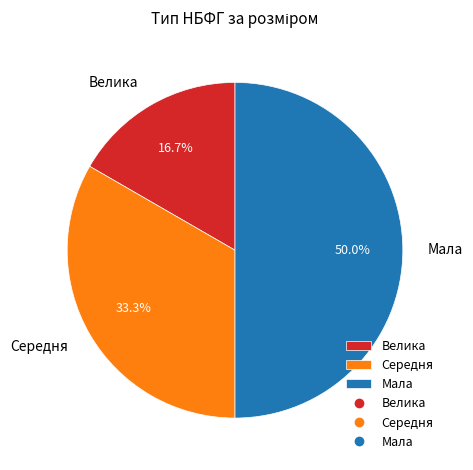

What percentage do Велика and Середня together represent?

50.0%